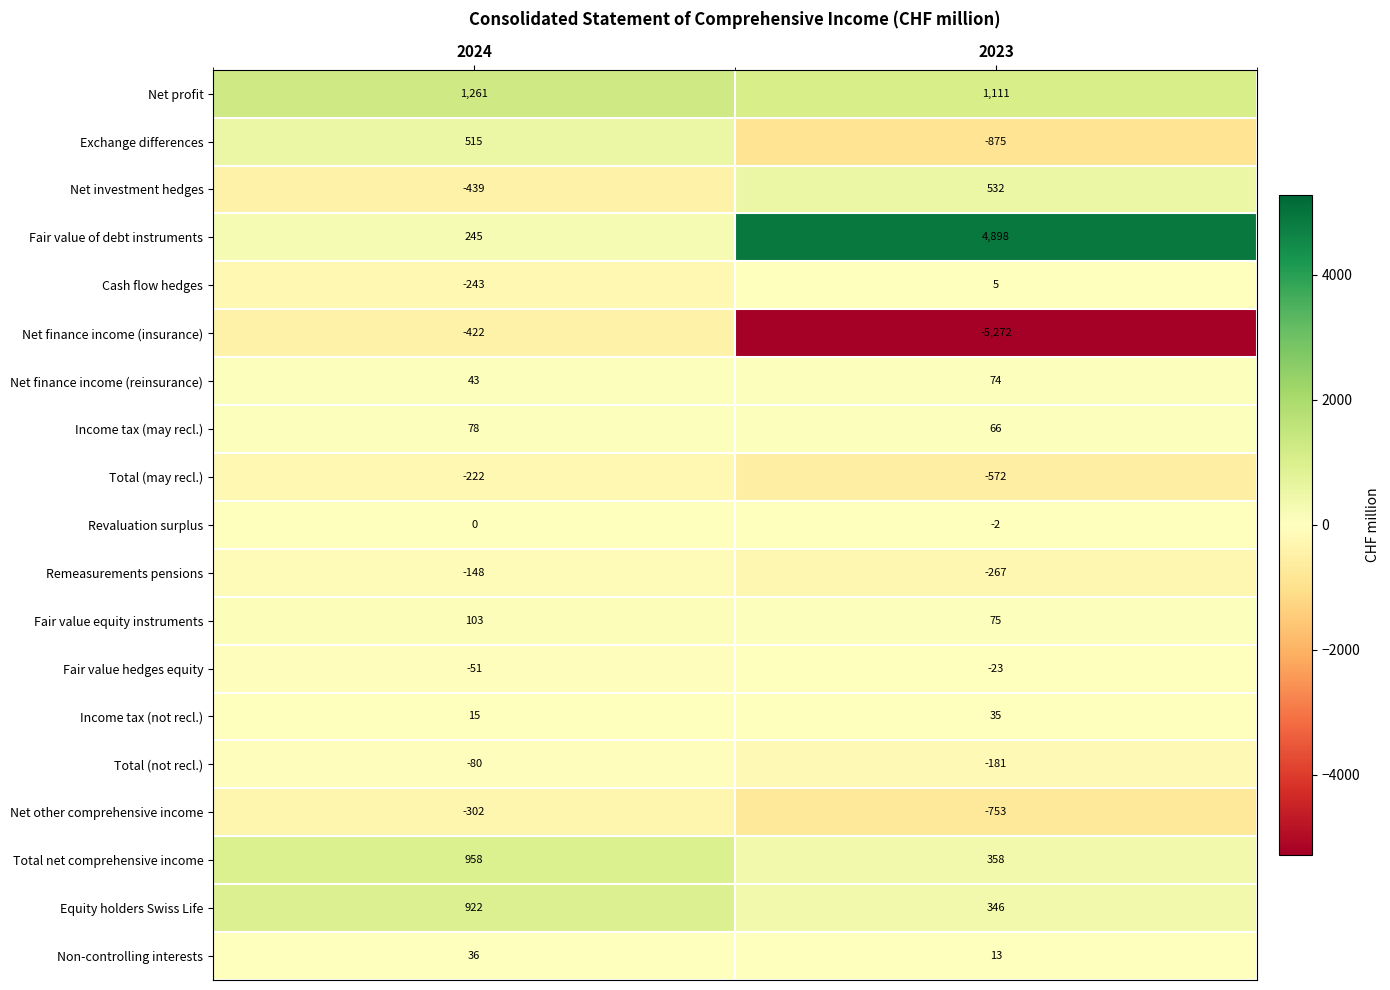

At which category is the sum across all series the highest?

2024